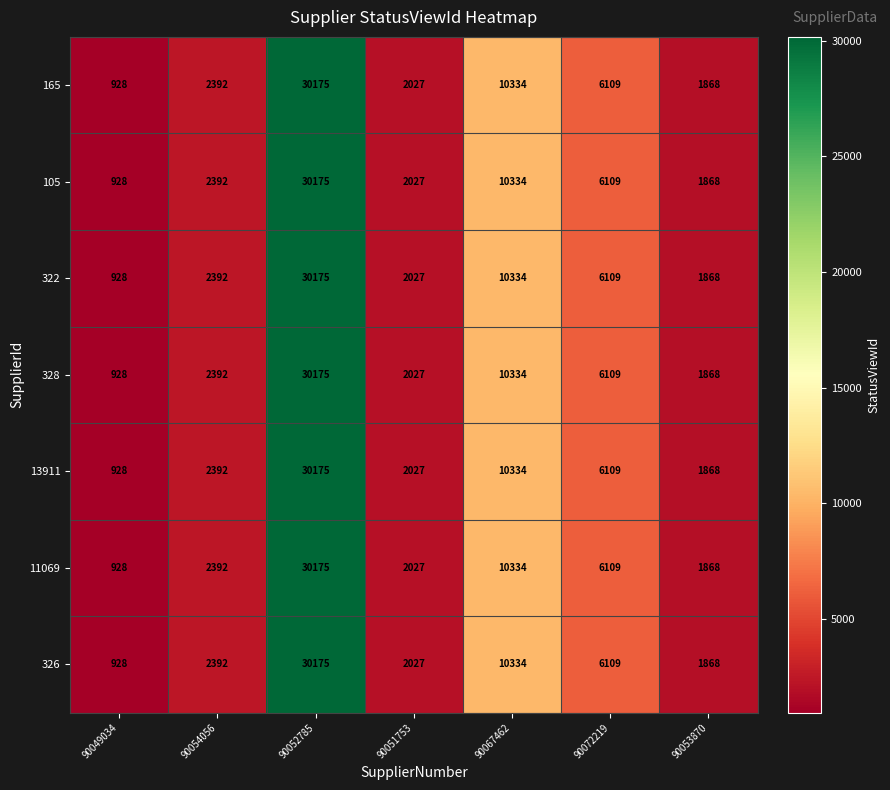

List the labels in order of 328 value, largest first.

90052785, 90067462, 90072219, 90054056, 90051753, 90053870, 90049034